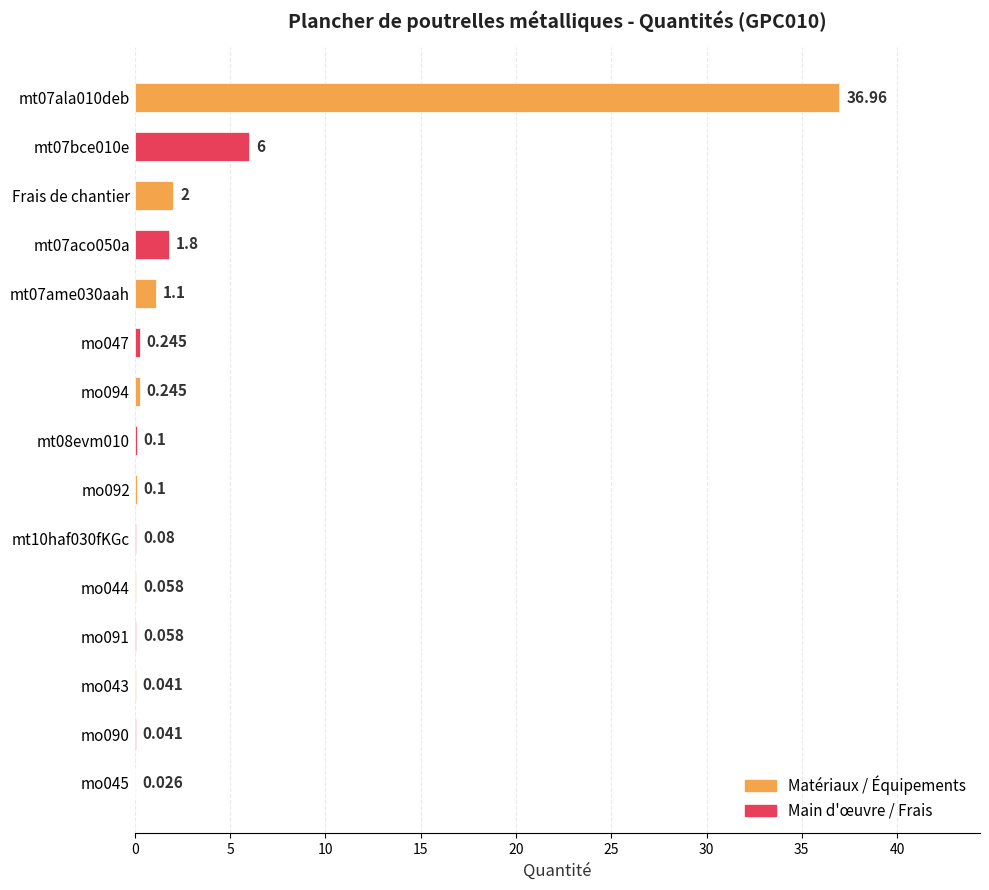

How many data points does each series have?

15